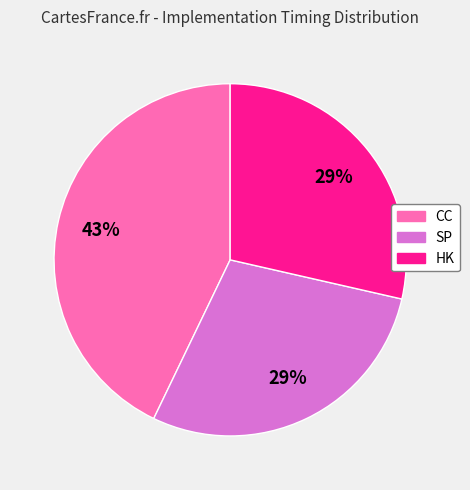

To the nearest percent, what percentage of the pie is CC?

43%